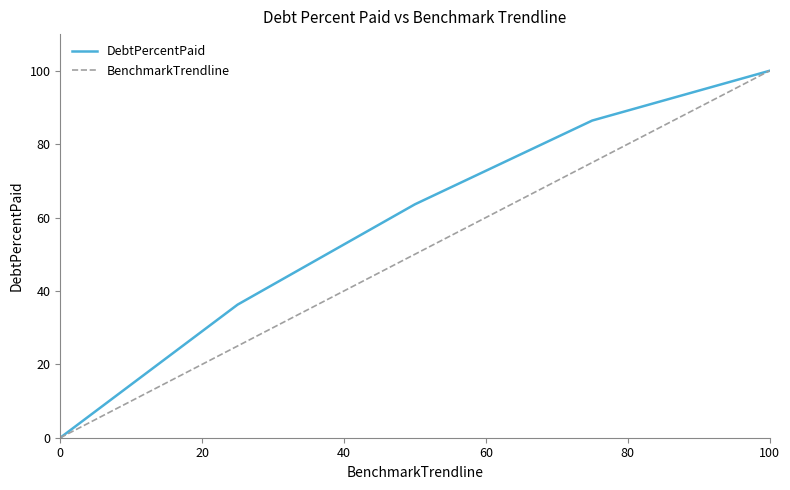

Which series has the largest total across all categories?

DebtPercentPaid